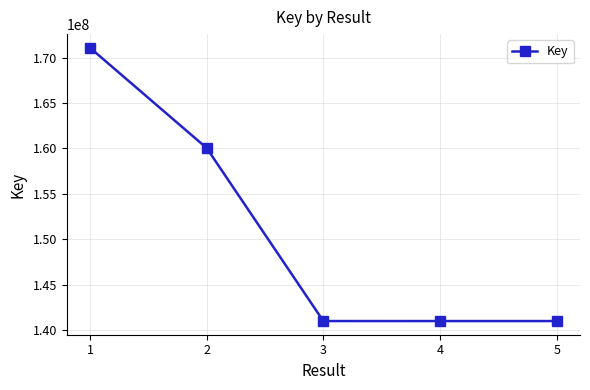

The value at 1 is 171075474. True or false?

True